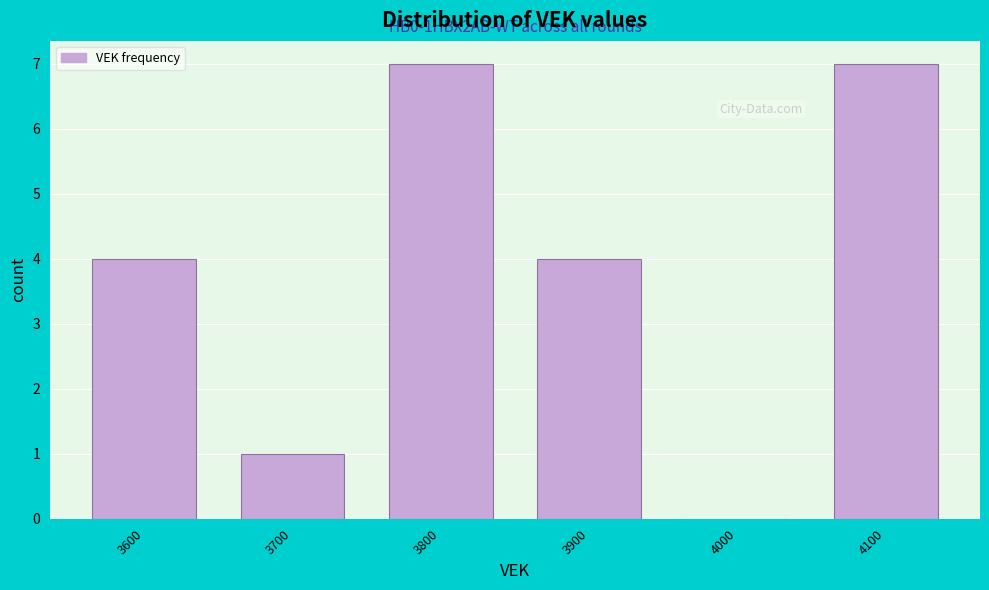

Reading left to right, extract all data points from this chart.

3600=4	3700=1	3800=7	3900=4	4000=0	4100=7